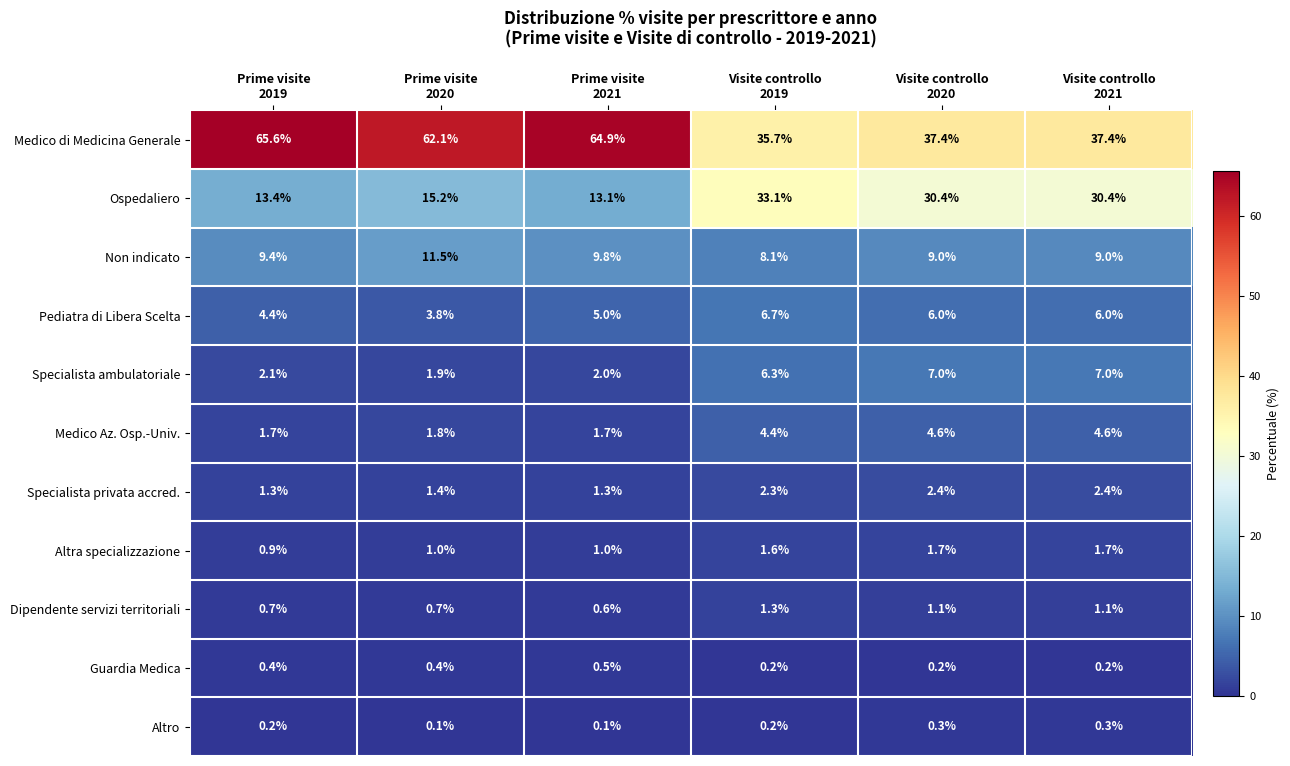

What is the difference between the second highest and minimum values in the Specialista privata accred. series?

1.1